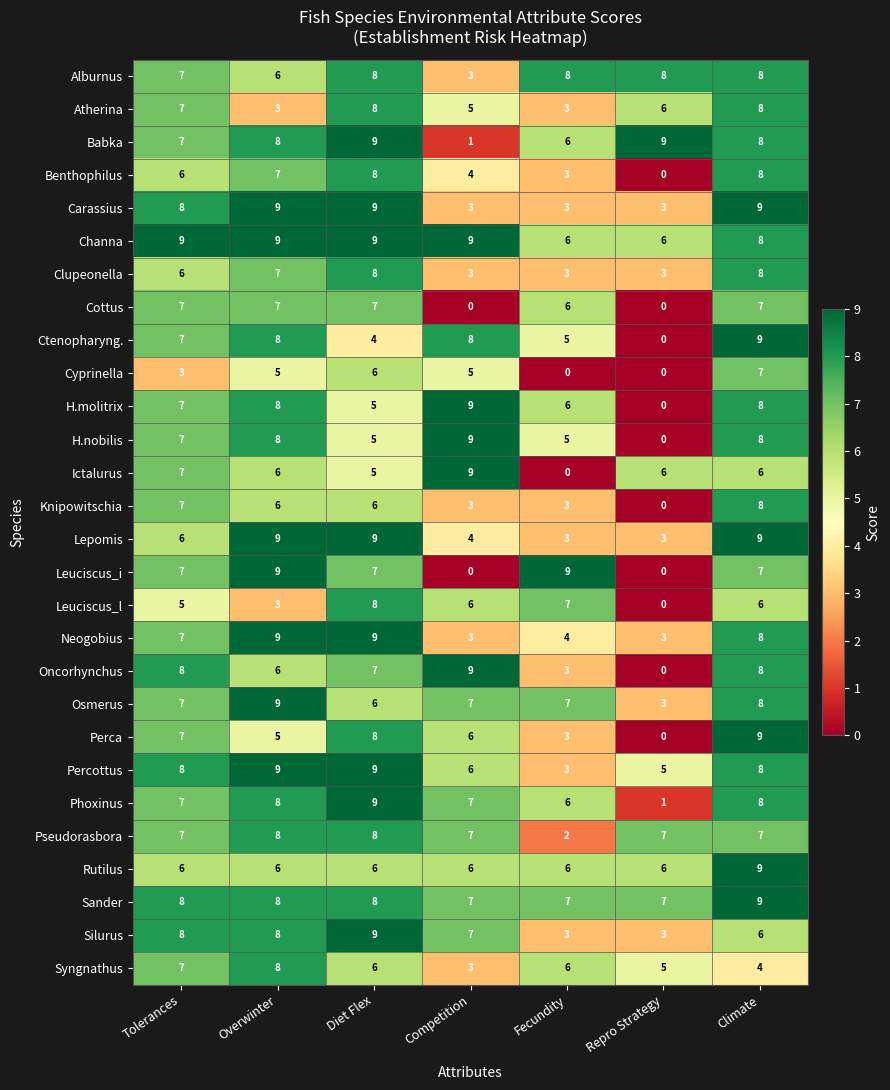

Where is Atherina nearest to the value 5?

Competition